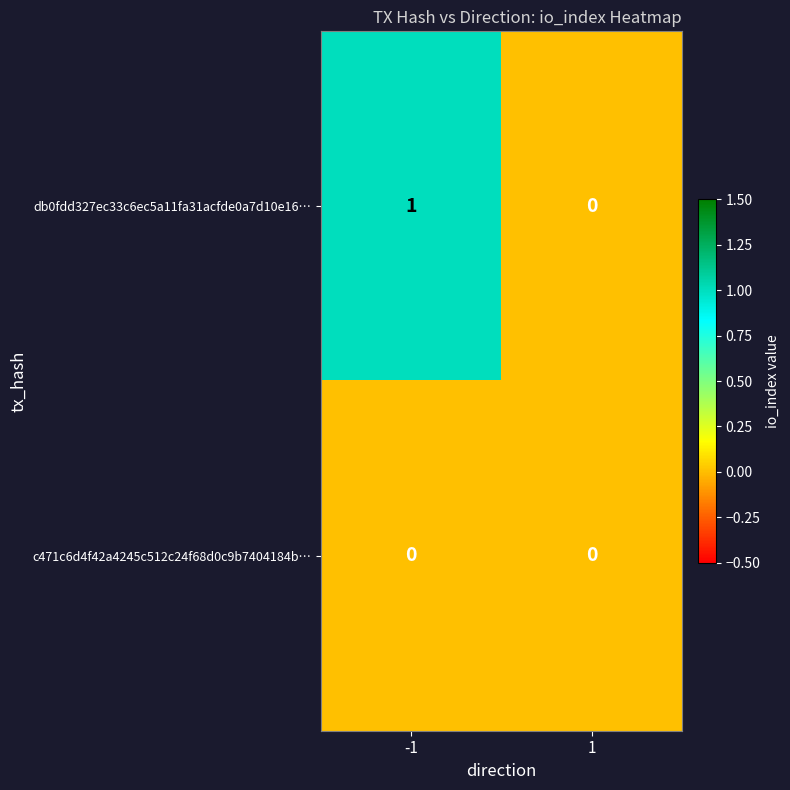

Reading left to right, what are all the values shown in this chart?

db0fdd327ec33c6ec5a11fa31acfde0a7d10e16…: 1	0
c471c6d4f42a4245c512c24f68d0c9b7404184b…: 0	0